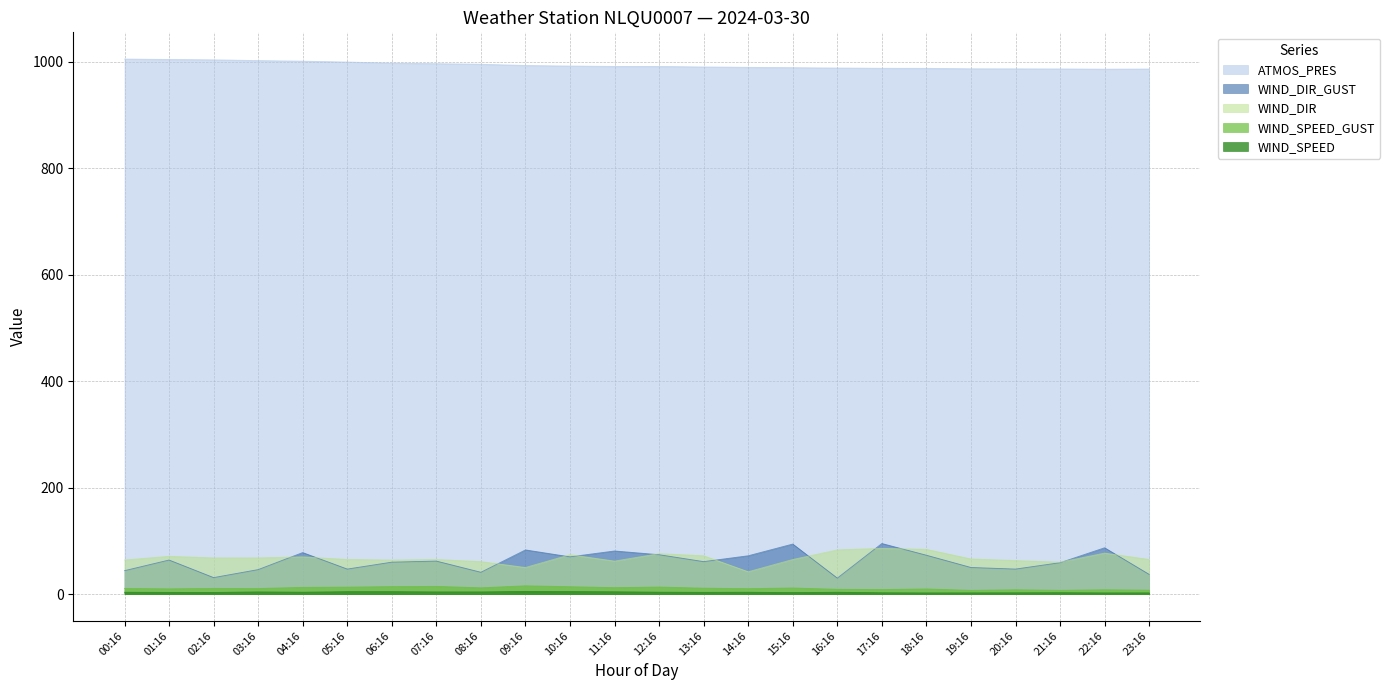

What is the average value of the WIND_DIR series?

67.5